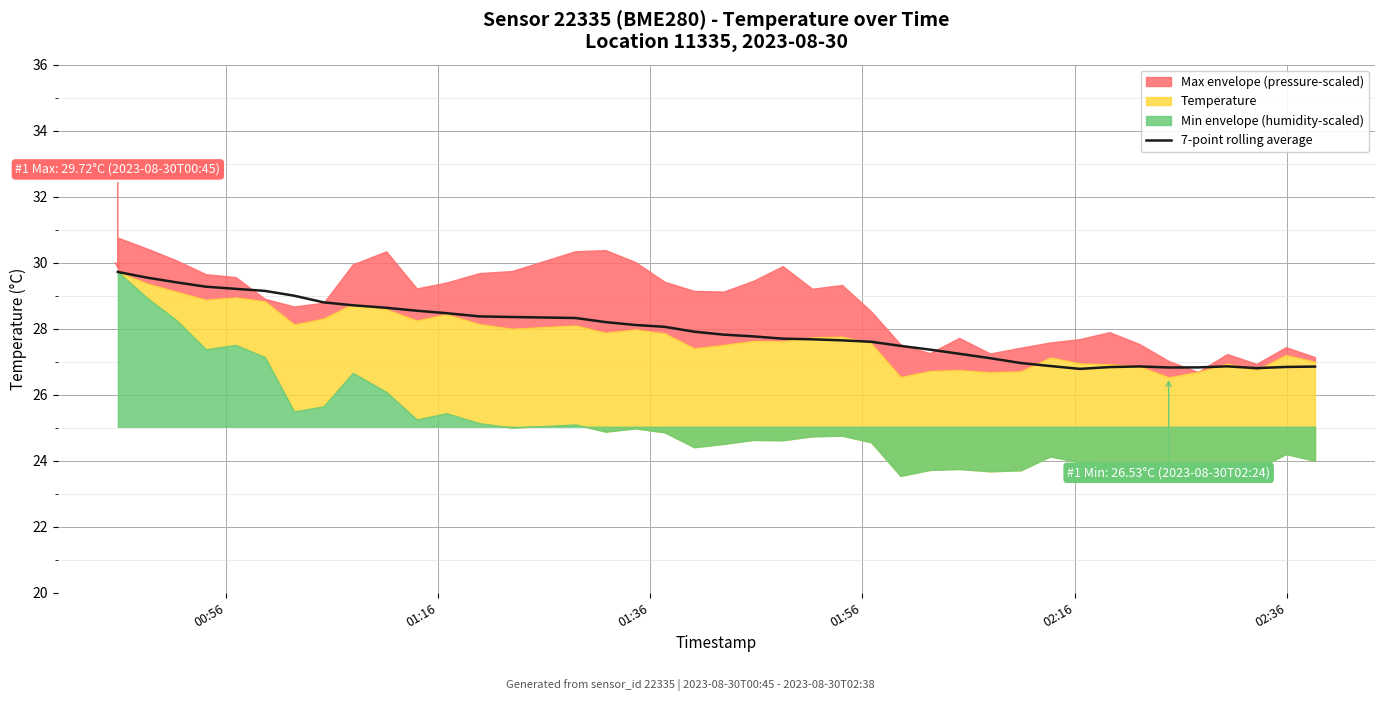

What is the minimum value for 7-point rolling average?

26.8